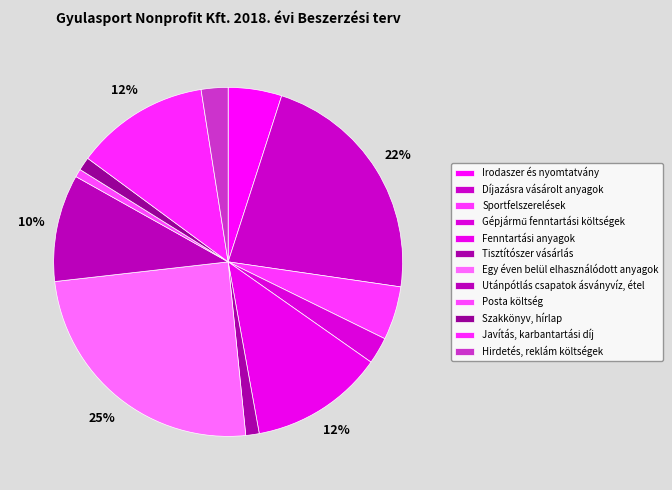

Does any single category account for the majority?

No